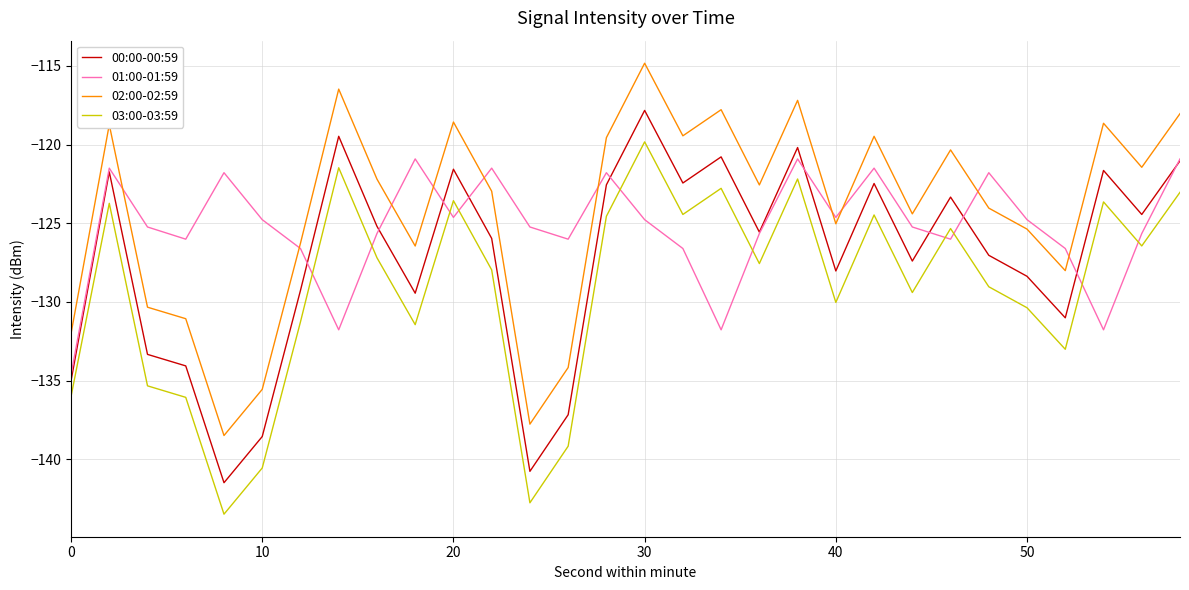

Rank the series by their average value, from highest to lowest.

02:00-02:59, 01:00-01:59, 00:00-00:59, 03:00-03:59